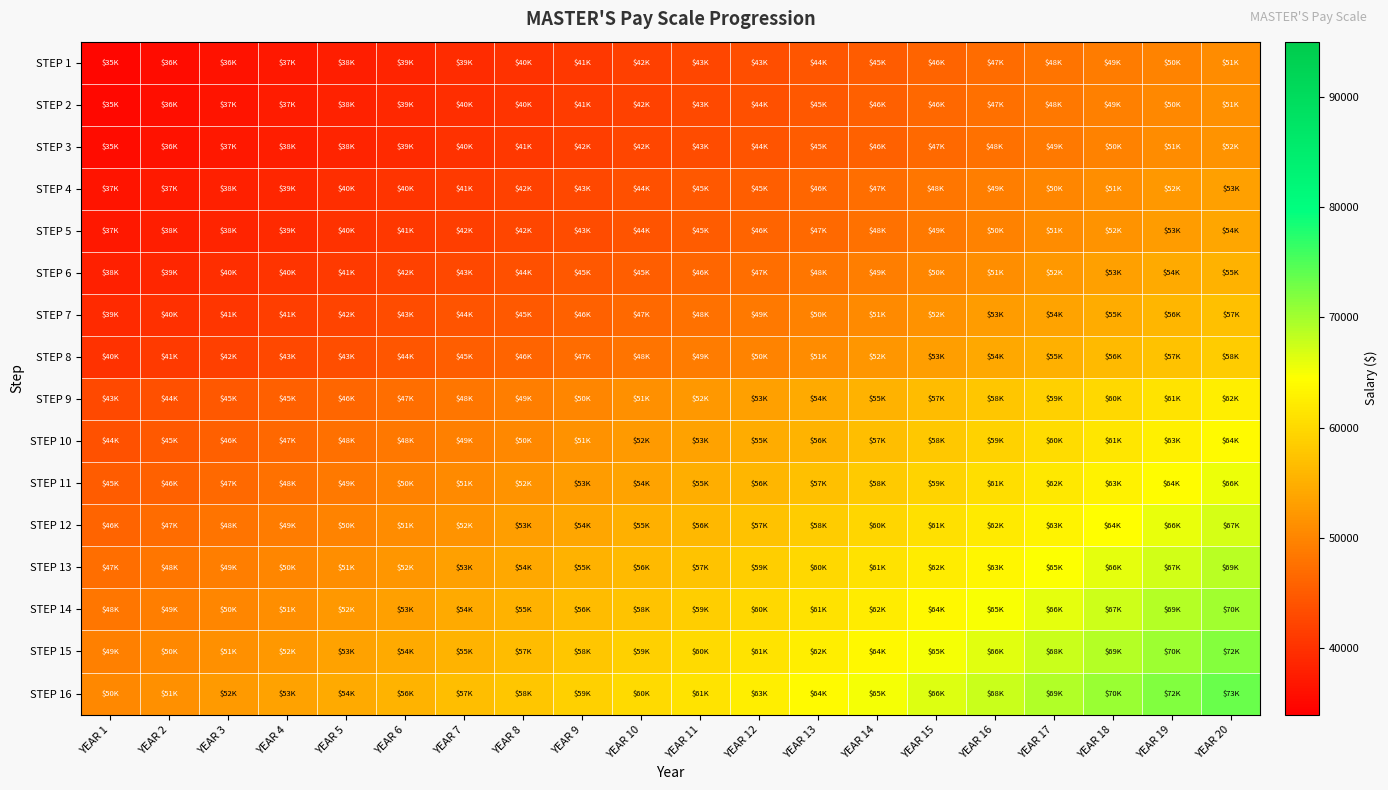

Reading left to right, what are all the values shown in this chart?

STEP 1: YEAR 1=34894.5	YEAR 2=35592.4	YEAR 3=36304.2	YEAR 4=37030.3	YEAR 5=37770.9	YEAR 6=38526.4	YEAR 7=39296.9	YEAR 8=40082.8	YEAR 9=40884.5	YEAR 10=41702.2	YEAR 11=42536.2	YEAR 12=43386.9	YEAR 13=44254.7	YEAR 14=45139.8	YEAR 15=46042.6	YEAR 16=46963.4	YEAR 17=47902.7	YEAR 18=48860.7	YEAR 19=49837.9	YEAR 20=50834.7
STEP 2: YEAR 1=35190.5	YEAR 2=35894.3	YEAR 3=36612.2	YEAR 4=37344.4	YEAR 5=38091.3	YEAR 6=38853.2	YEAR 7=39630.2	YEAR 8=40422.8	YEAR 9=41231.3	YEAR 10=42055.9	YEAR 11=42897.0	YEAR 12=43755.0	YEAR 13=44630.1	YEAR 14=45522.7	YEAR 15=46433.1	YEAR 16=47361.8	YEAR 17=48309.0	YEAR 18=49275.2	YEAR 19=50260.7	YEAR 20=51265.9
STEP 3: YEAR 1=35484.3	YEAR 2=36194.0	YEAR 3=36917.9	YEAR 4=37656.3	YEAR 5=38409.4	YEAR 6=39177.6	YEAR 7=39961.1	YEAR 8=40760.4	YEAR 9=41575.6	YEAR 10=42407.1	YEAR 11=43255.2	YEAR 12=44120.3	YEAR 13=45002.7	YEAR 14=45902.8	YEAR 15=46820.8	YEAR 16=47757.3	YEAR 17=48712.4	YEAR 18=49686.7	YEAR 19=50680.4	YEAR 20=51694.0
STEP 4: YEAR 1=36517.9	YEAR 2=37248.2	YEAR 3=37993.2	YEAR 4=38753.1	YEAR 5=39528.1	YEAR 6=40318.7	YEAR 7=41125.1	YEAR 8=41947.6	YEAR 9=42786.5	YEAR 10=43642.2	YEAR 11=44515.1	YEAR 12=45405.4	YEAR 13=46313.5	YEAR 14=47239.8	YEAR 15=48184.6	YEAR 16=49148.3	YEAR 17=50131.2	YEAR 18=51133.8	YEAR 19=52156.5	YEAR 20=53199.7
STEP 5: YEAR 1=36929.3	YEAR 2=37667.8	YEAR 3=38421.2	YEAR 4=39189.6	YEAR 5=39973.4	YEAR 6=40772.9	YEAR 7=41588.3	YEAR 8=42420.1	YEAR 9=43268.5	YEAR 10=44133.9	YEAR 11=45016.6	YEAR 12=45916.9	YEAR 13=46835.2	YEAR 14=47771.9	YEAR 15=48727.4	YEAR 16=49701.9	YEAR 17=50696.0	YEAR 18=51709.9	YEAR 19=52744.1	YEAR 20=53799.0
STEP 6: YEAR 1=37989.9	YEAR 2=38749.7	YEAR 3=39524.7	YEAR 4=40315.2	YEAR 5=41121.5	YEAR 6=41943.9	YEAR 7=42782.8	YEAR 8=43638.4	YEAR 9=44511.2	YEAR 10=45401.4	YEAR 11=46309.4	YEAR 12=47235.6	YEAR 13=48180.3	YEAR 14=49143.9	YEAR 15=50126.8	YEAR 16=51129.4	YEAR 17=52151.9	YEAR 18=53195.0	YEAR 19=54258.9	YEAR 20=55344.1
STEP 7: YEAR 1=39081.2	YEAR 2=39862.9	YEAR 3=40660.1	YEAR 4=41473.3	YEAR 5=42302.8	YEAR 6=43148.9	YEAR 7=44011.8	YEAR 8=44892.1	YEAR 9=45789.9	YEAR 10=46705.7	YEAR 11=47639.8	YEAR 12=48592.6	YEAR 13=49564.5	YEAR 14=50555.8	YEAR 15=51566.9	YEAR 16=52598.2	YEAR 17=53650.2	YEAR 18=54723.2	YEAR 19=55817.6	YEAR 20=56934.0
STEP 8: YEAR 1=40141.9	YEAR 2=40944.7	YEAR 3=41763.6	YEAR 4=42598.9	YEAR 5=43450.8	YEAR 6=44319.8	YEAR 7=45206.2	YEAR 8=46110.4	YEAR 9=47032.6	YEAR 10=47973.2	YEAR 11=48932.7	YEAR 12=49911.3	YEAR 13=50909.6	YEAR 14=51927.8	YEAR 15=52966.3	YEAR 16=54025.6	YEAR 17=55106.2	YEAR 18=56208.3	YEAR 19=57332.5	YEAR 20=58479.1
STEP 9: YEAR 1=42825.8	YEAR 2=43682.3	YEAR 3=44556.0	YEAR 4=45447.1	YEAR 5=46356.1	YEAR 6=47283.2	YEAR 7=48228.8	YEAR 8=49193.4	YEAR 9=50177.3	YEAR 10=51180.8	YEAR 11=52204.5	YEAR 12=53248.5	YEAR 13=54313.5	YEAR 14=55399.8	YEAR 15=56507.8	YEAR 16=57637.9	YEAR 17=58790.7	YEAR 18=59966.5	YEAR 19=61165.8	YEAR 20=62389.2
STEP 10: YEAR 1=43886.7	YEAR 2=44764.5	YEAR 3=45659.8	YEAR 4=46573.0	YEAR 5=47504.4	YEAR 6=48454.5	YEAR 7=49423.6	YEAR 8=50412.1	YEAR 9=51420.3	YEAR 10=52448.7	YEAR 11=53497.7	YEAR 12=54567.7	YEAR 13=55659.0	YEAR 14=56772.2	YEAR 15=57907.6	YEAR 16=59065.8	YEAR 17=60247.1	YEAR 18=61452.0	YEAR 19=62681.1	YEAR 20=63934.7
STEP 11: YEAR 1=44974.7	YEAR 2=45874.2	YEAR 3=46791.7	YEAR 4=47727.6	YEAR 5=48682.1	YEAR 6=49655.7	YEAR 7=50648.9	YEAR 8=51661.8	YEAR 9=52695.1	YEAR 10=53749.0	YEAR 11=54824.0	YEAR 12=55920.4	YEAR 13=57038.8	YEAR 14=58179.6	YEAR 15=59343.2	YEAR 16=60530.1	YEAR 17=61740.7	YEAR 18=62975.5	YEAR 19=64235.0	YEAR 20=65519.7
STEP 12: YEAR 1=46038.7	YEAR 2=46959.5	YEAR 3=47898.7	YEAR 4=48856.7	YEAR 5=49833.8	YEAR 6=50830.5	YEAR 7=51847.1	YEAR 8=52884.0	YEAR 9=53941.7	YEAR 10=55020.5	YEAR 11=56121.0	YEAR 12=57243.4	YEAR 13=58388.2	YEAR 14=59556.0	YEAR 15=60747.1	YEAR 16=61962.1	YEAR 17=63201.3	YEAR 18=64465.3	YEAR 19=65754.6	YEAR 20=67069.7
STEP 13: YEAR 1=47126.7	YEAR 2=48069.3	YEAR 3=49030.6	YEAR 4=50011.3	YEAR 5=51011.5	YEAR 6=52031.7	YEAR 7=53072.3	YEAR 8=54133.8	YEAR 9=55216.5	YEAR 10=56320.8	YEAR 11=57447.2	YEAR 12=58596.2	YEAR 13=59768.1	YEAR 14=60963.4	YEAR 15=62182.7	YEAR 16=63426.4	YEAR 17=64694.9	YEAR 18=65988.8	YEAR 19=67308.6	YEAR 20=68654.7
STEP 14: YEAR 1=48187.3	YEAR 2=49151.1	YEAR 3=50134.1	YEAR 4=51136.8	YEAR 5=52159.5	YEAR 6=53202.7	YEAR 7=54266.8	YEAR 8=55352.1	YEAR 9=56459.1	YEAR 10=57588.3	YEAR 11=58740.1	YEAR 12=59914.9	YEAR 13=61113.2	YEAR 14=62335.5	YEAR 15=63582.2	YEAR 16=64853.8	YEAR 17=66150.9	YEAR 18=67473.9	YEAR 19=68823.4	YEAR 20=70199.8
STEP 15: YEAR 1=49251.6	YEAR 2=50236.7	YEAR 3=51241.4	YEAR 4=52266.2	YEAR 5=53311.5	YEAR 6=54377.8	YEAR 7=55465.3	YEAR 8=56574.6	YEAR 9=57706.1	YEAR 10=58860.3	YEAR 11=60037.5	YEAR 12=61238.2	YEAR 13=62463.0	YEAR 14=63712.2	YEAR 15=64986.5	YEAR 16=66286.2	YEAR 17=67611.9	YEAR 18=68964.2	YEAR 19=70343.5	YEAR 20=71750.3
STEP 16: YEAR 1=50339.6	YEAR 2=51346.4	YEAR 3=52373.3	YEAR 4=53420.8	YEAR 5=54489.2	YEAR 6=55579.0	YEAR 7=56690.6	YEAR 8=57824.4	YEAR 9=58980.9	YEAR 10=60160.5	YEAR 11=61363.7	YEAR 12=62591.0	YEAR 13=63842.8	YEAR 14=65119.7	YEAR 15=66422.1	YEAR 16=67750.5	YEAR 17=69105.5	YEAR 18=70487.6	YEAR 19=71897.4	YEAR 20=73335.3